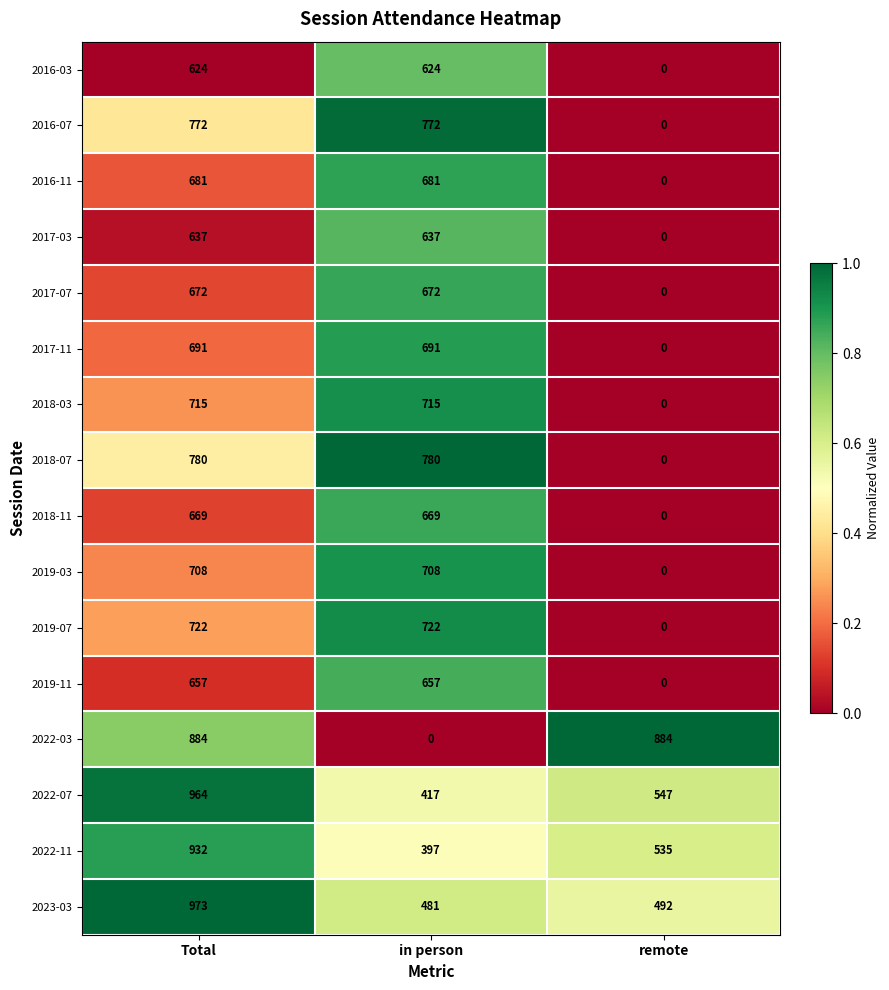

At how many categories does at least one series exceed 0?

3